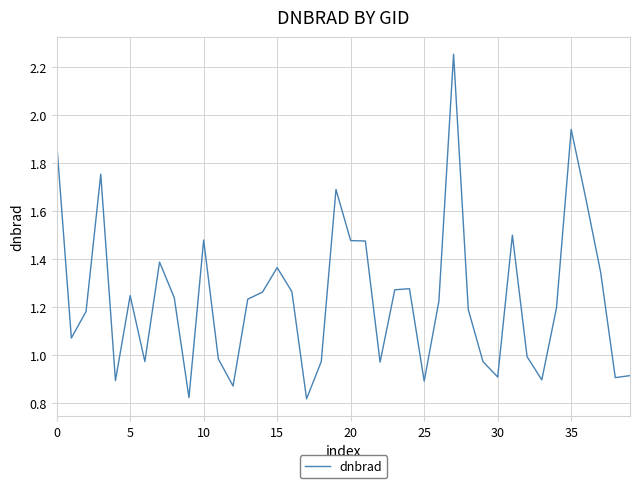

The value at 35 is 0.7. True or false?

False